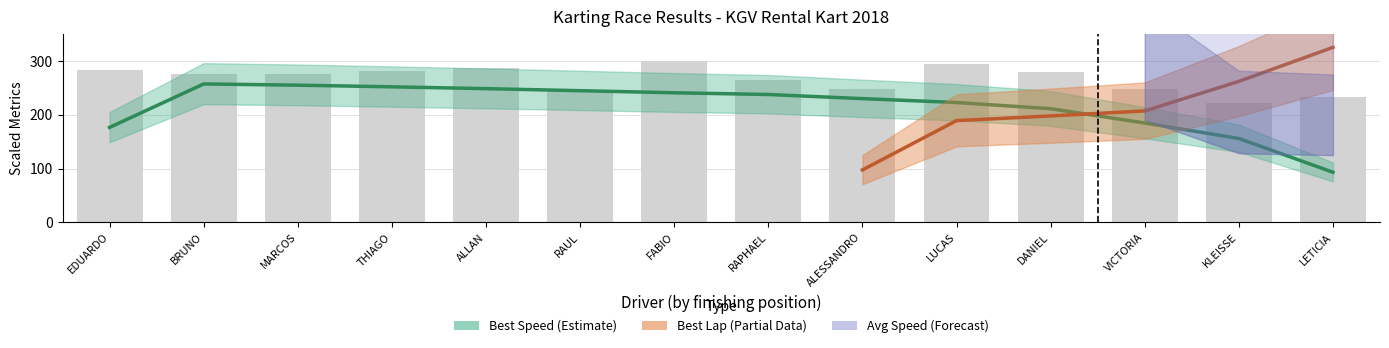

How many data points does each series have?

14